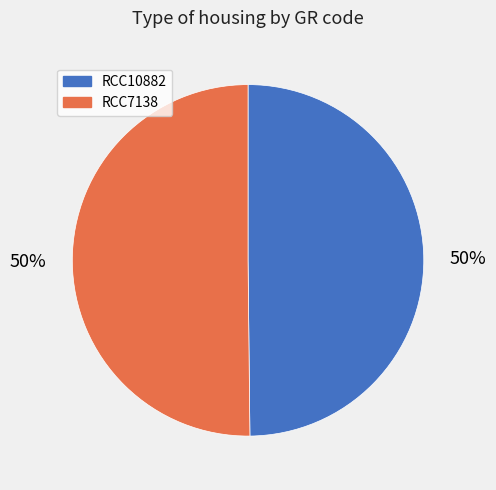

Is the sum of RCC7138 and RCC10882 greater than half?

Yes